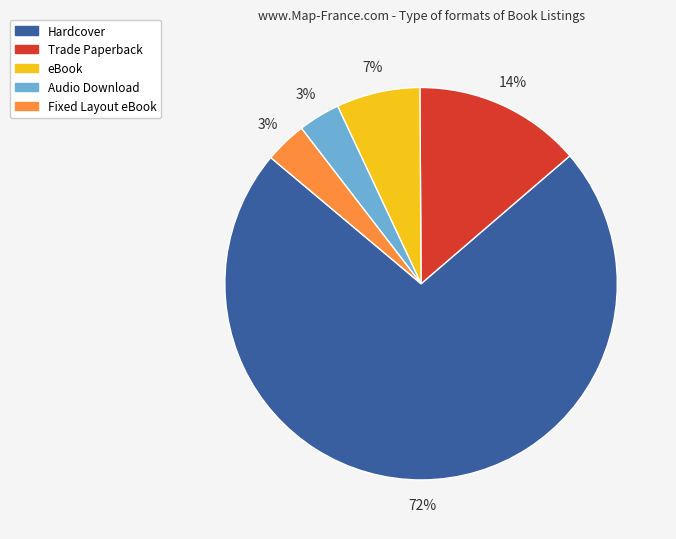

To the nearest percent, what is the average slice percentage?

20%